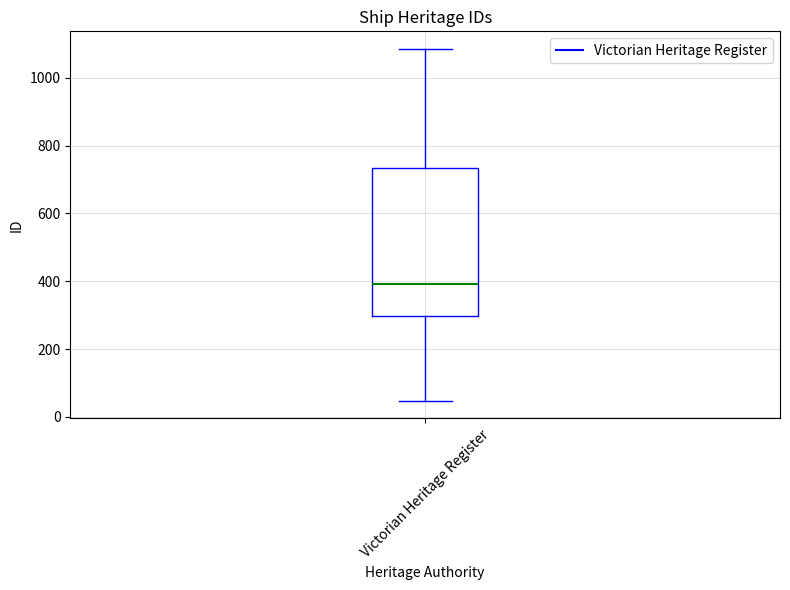

Read this box plot against the y-axis: the position of the median line, the range covered by the box, and the ends of both whiskers. The values are not printed on the chart, so give them approximately, as read against the axis.

median 400, box 300 to 740, whiskers 40 to 1080